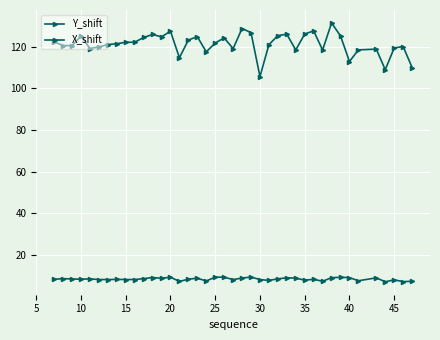

Which series has the largest total across all categories?

Y_shift